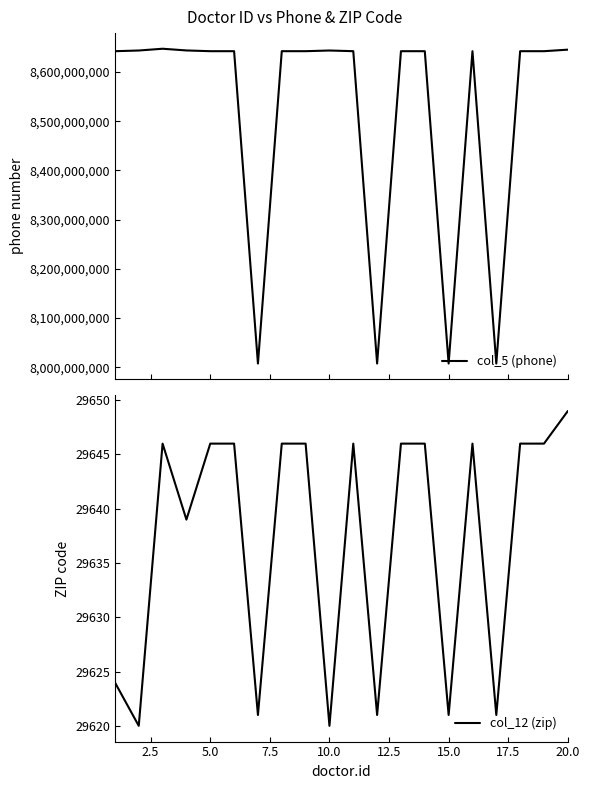

What is the greatest value displayed?

8647254865